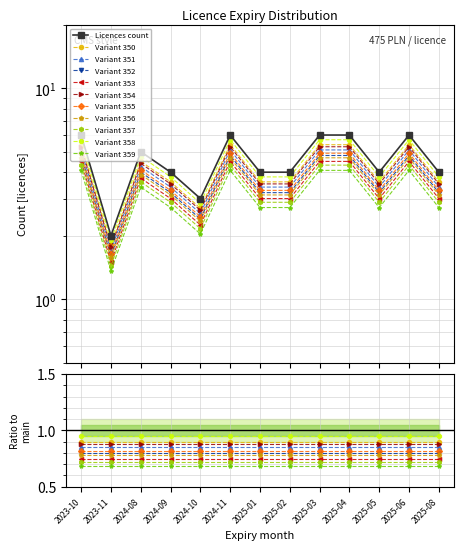

Reading left to right, list all the values displayed in this chart.

6	2	5	4	3	6	4	4	6	6	4	6	4